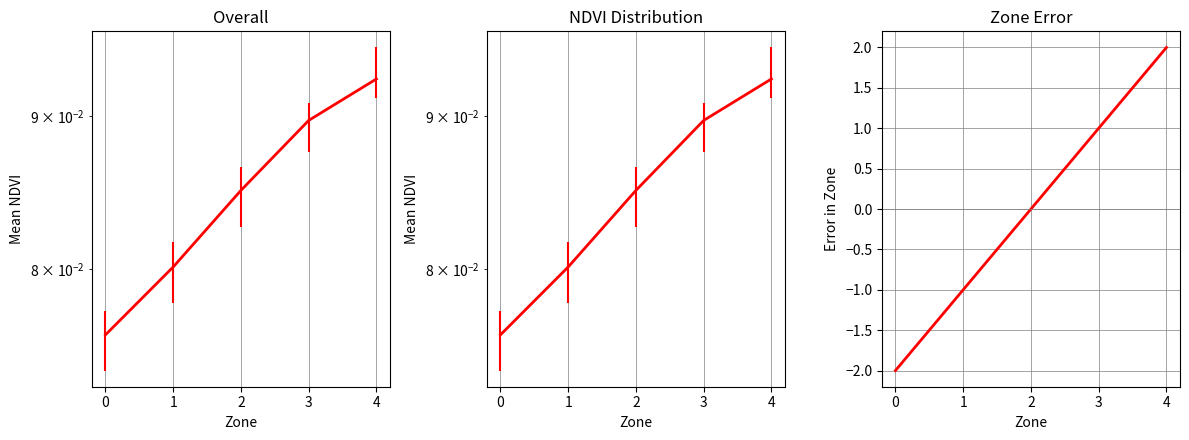

Is it true that the value at 3 is 1?

True